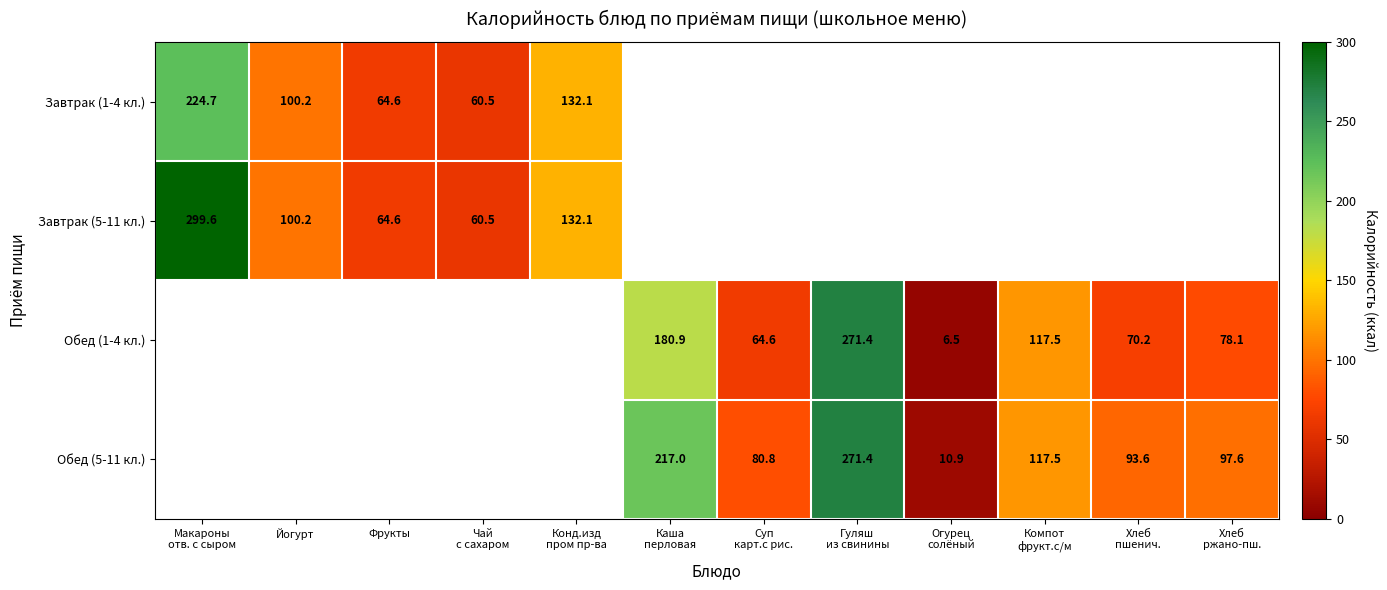

Count the number of data series in this chart.

4